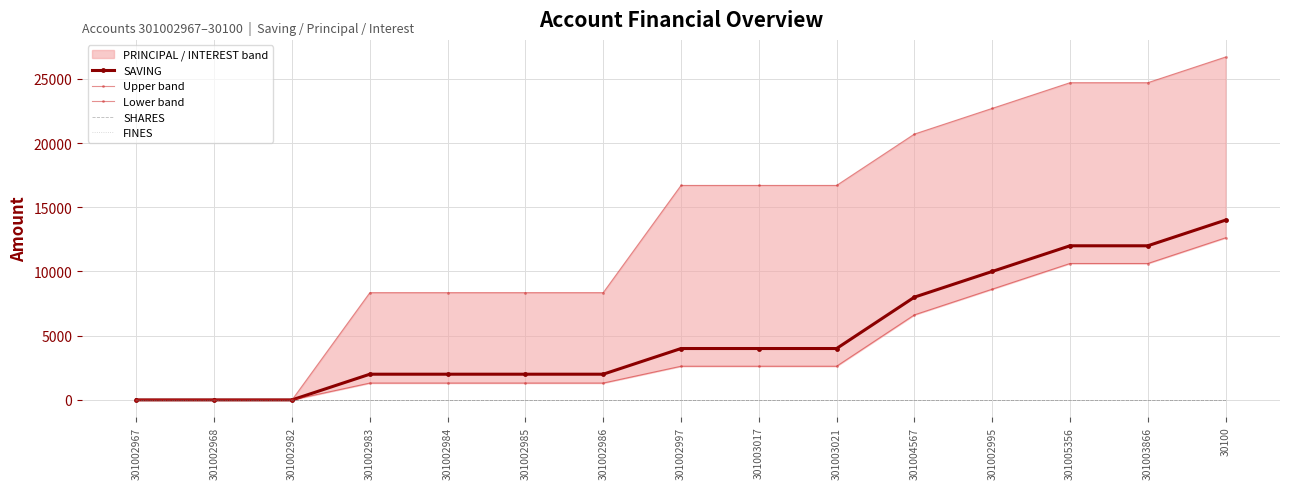

True or false: Upper band and Lower band intersect in this chart.

False